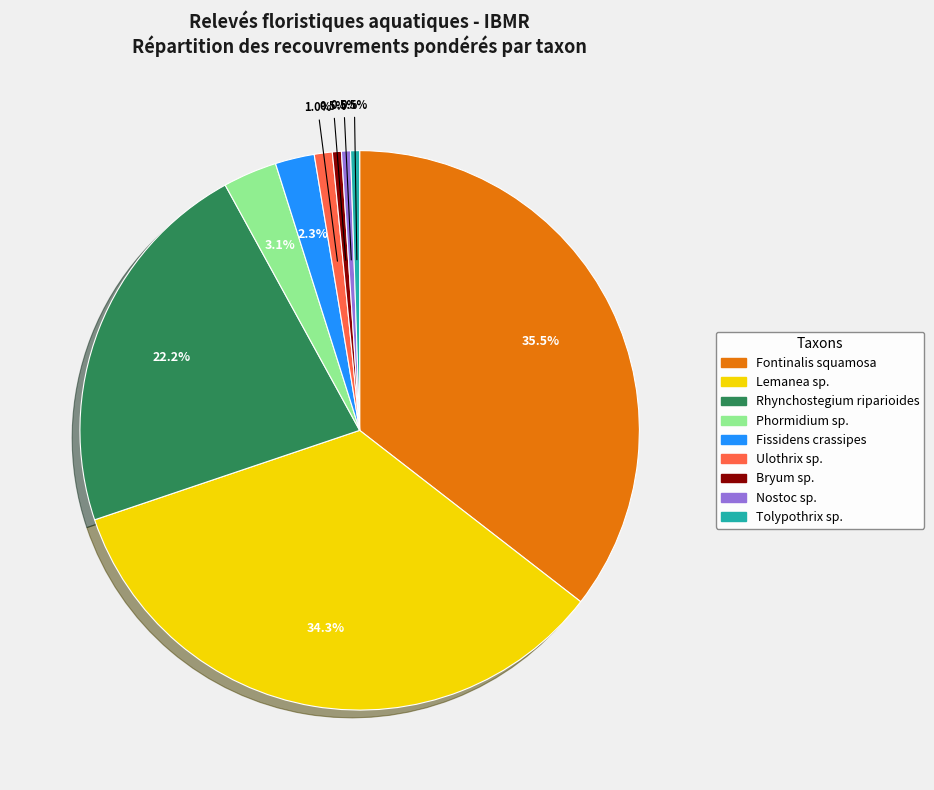

Which slice is the largest?

Fontinalis squamosa